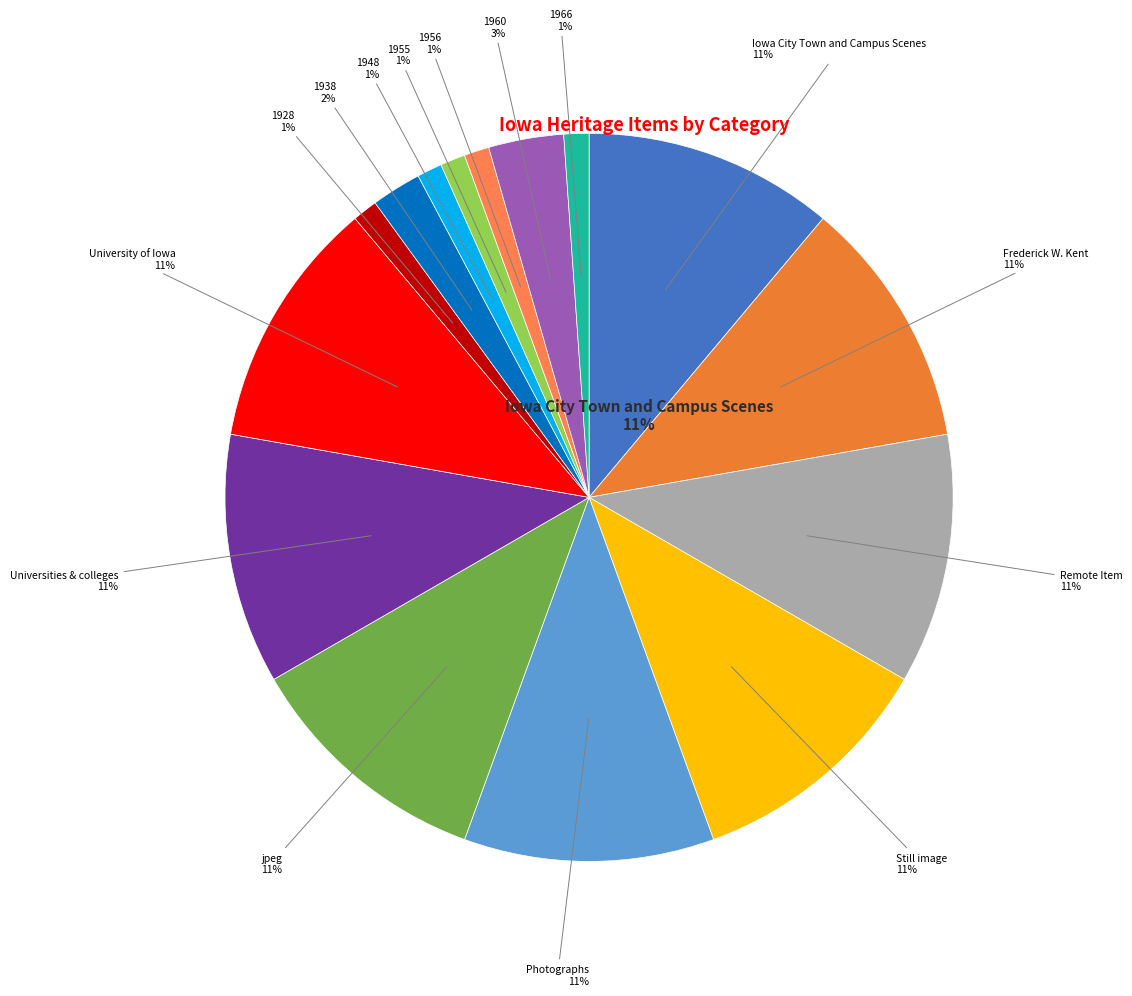

Which slice is the largest?

Iowa City Town and Campus Scenes